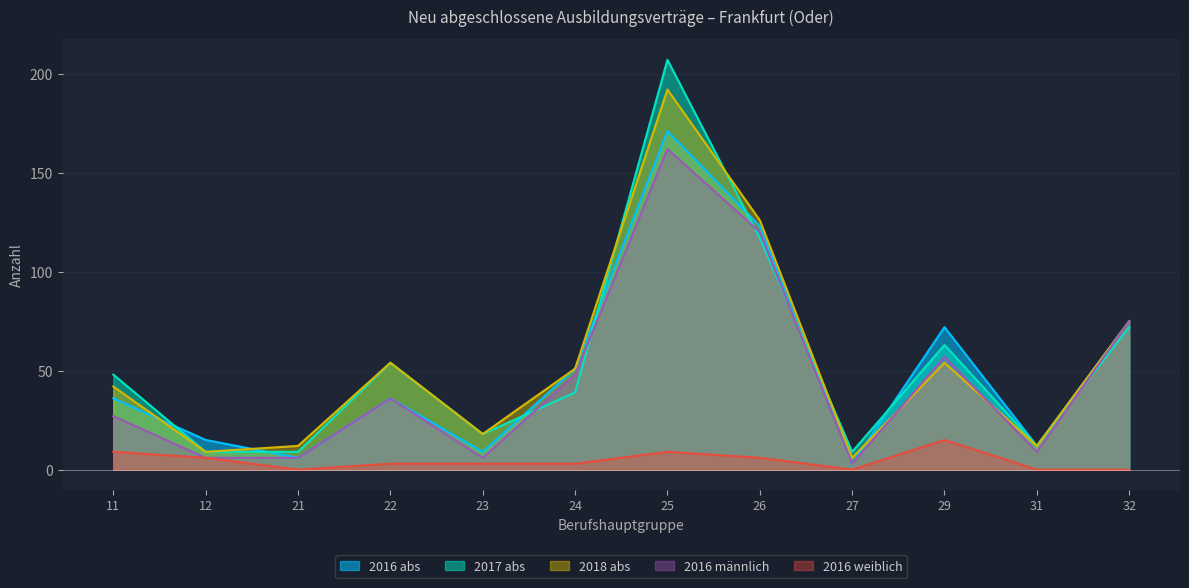

What is the sum of the 2016 männlich values at 11 and 12?

33